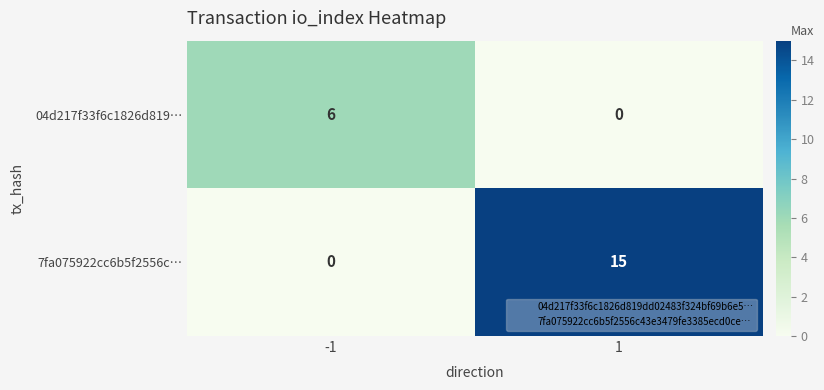

Reading left to right, what are all the values shown in this chart?

04d217f33f6c1826d819…: 6	0
7fa075922cc6b5f2556c…: 0	15